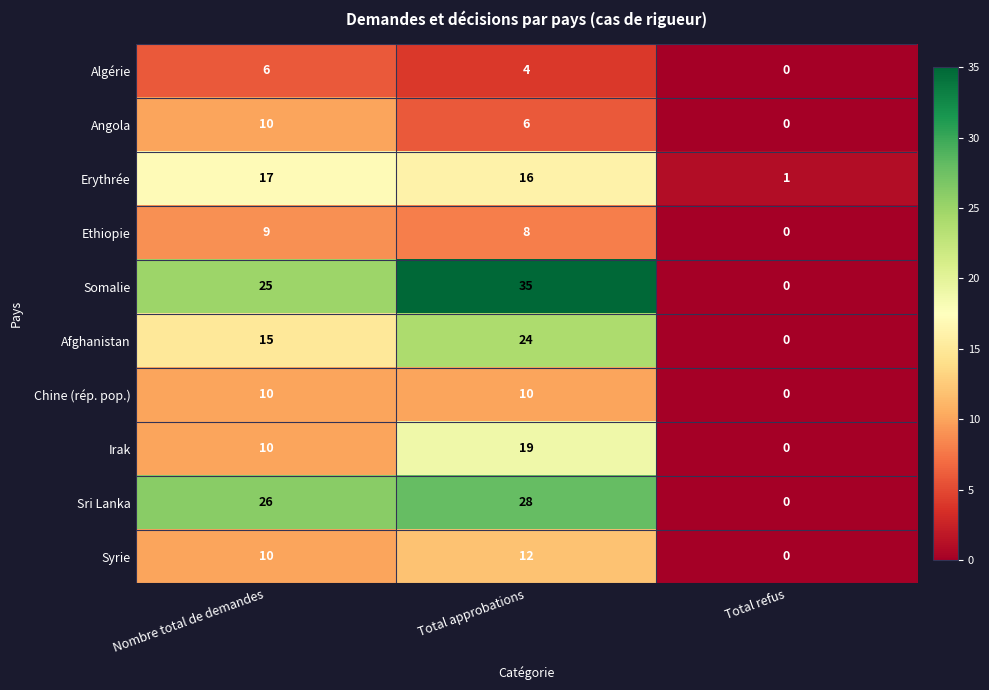

What is the sum of the Algérie values at Total refus and Total approbations?

4